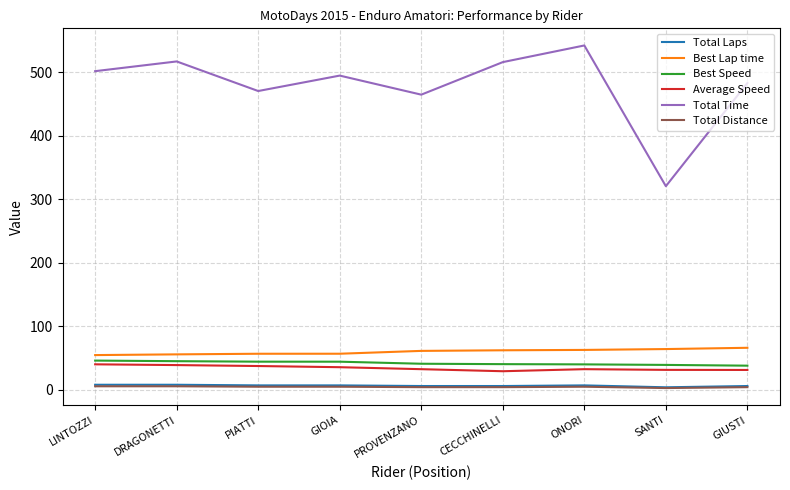

What is the difference between the Total Laps values at DRAGONETTI and PROVENZANO?

2.0